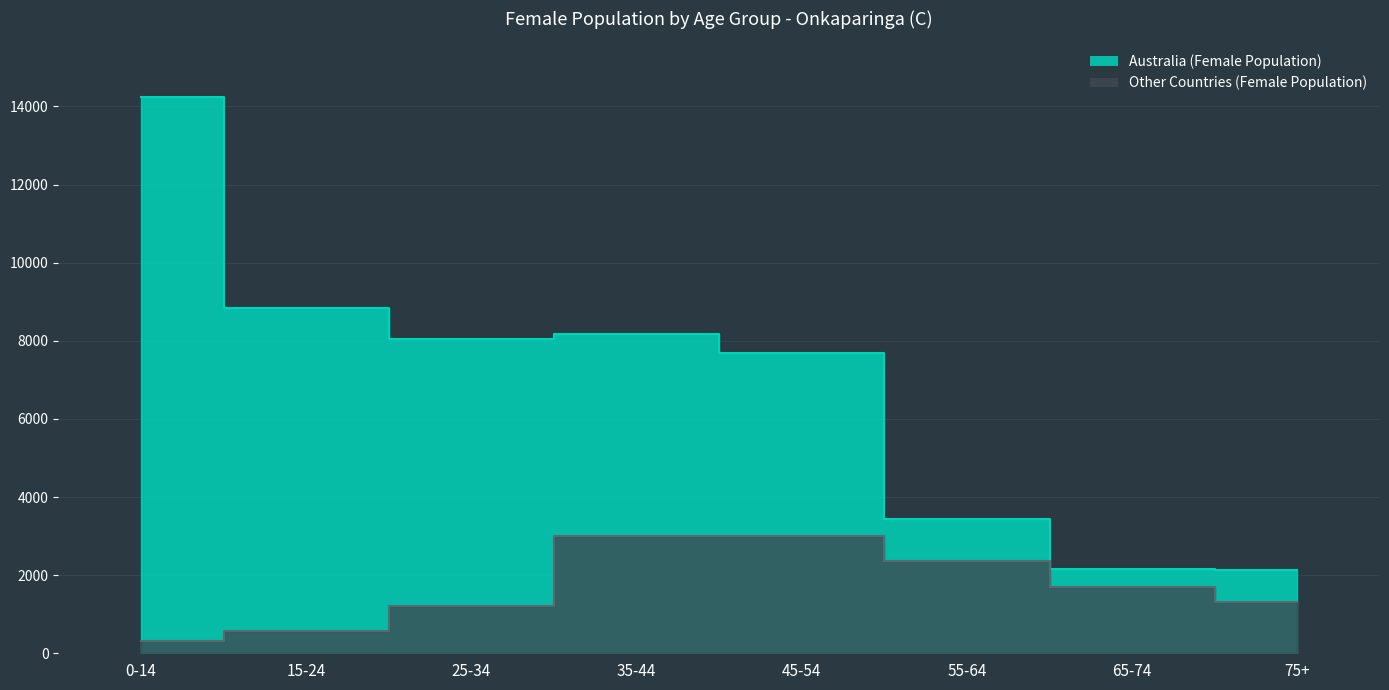

Approximately how many times larger is the value at 75+ compared to 15-24?

0.2